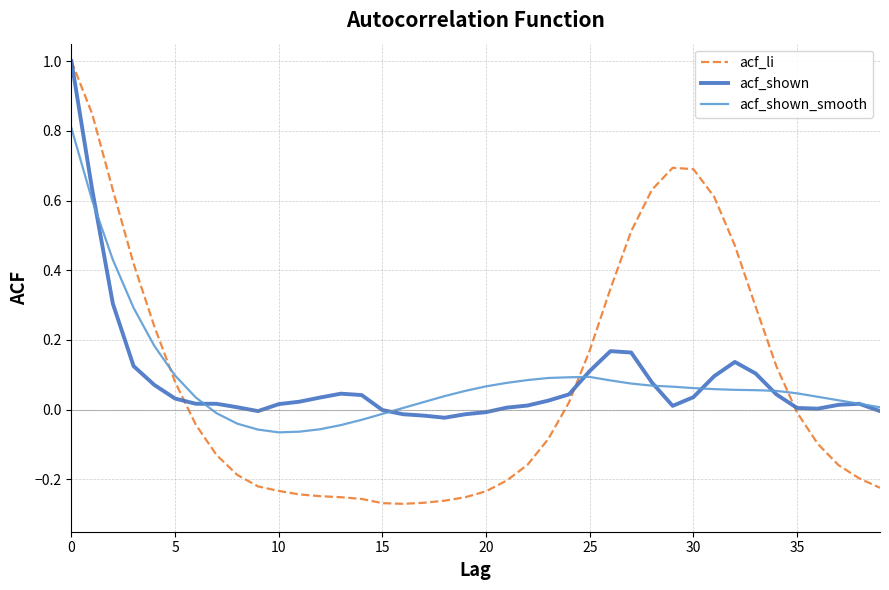

Which series has the widest spread of values?

acf_li